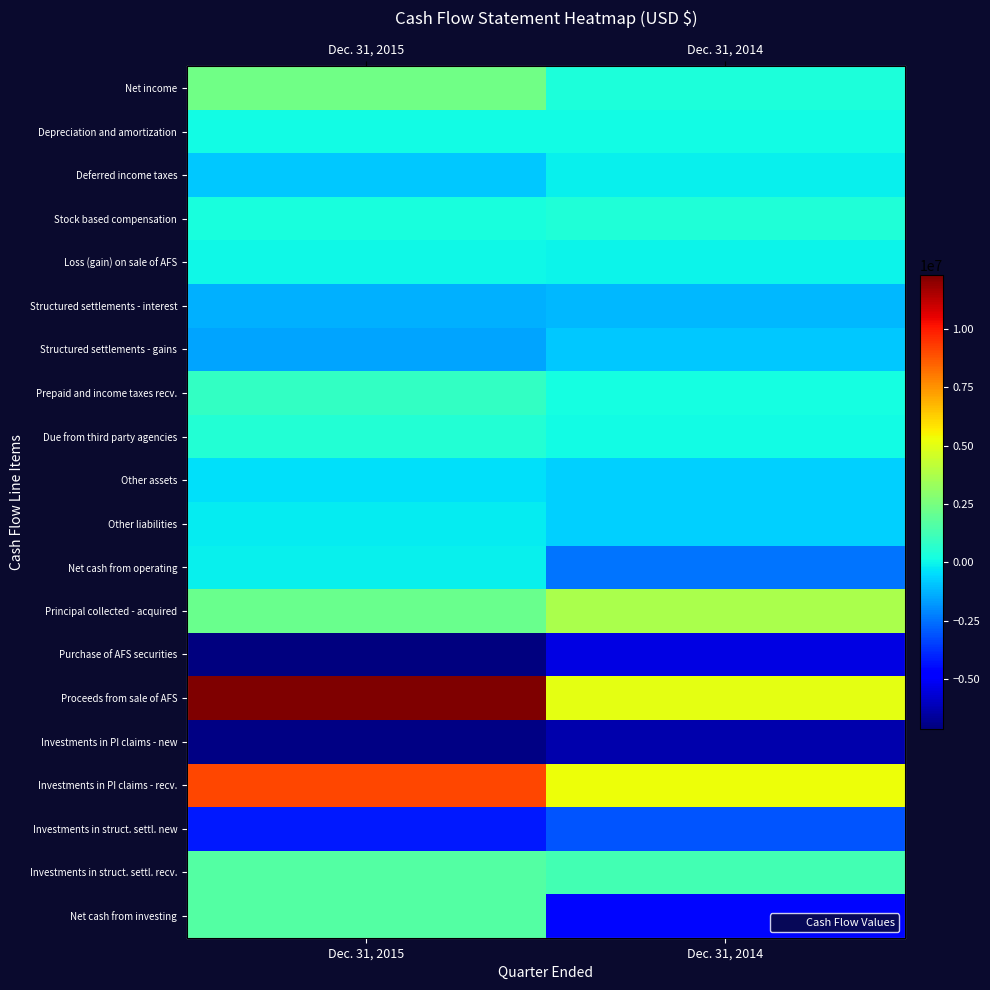

How many values in the Investments in PI claims - new series are below -6337000?

1